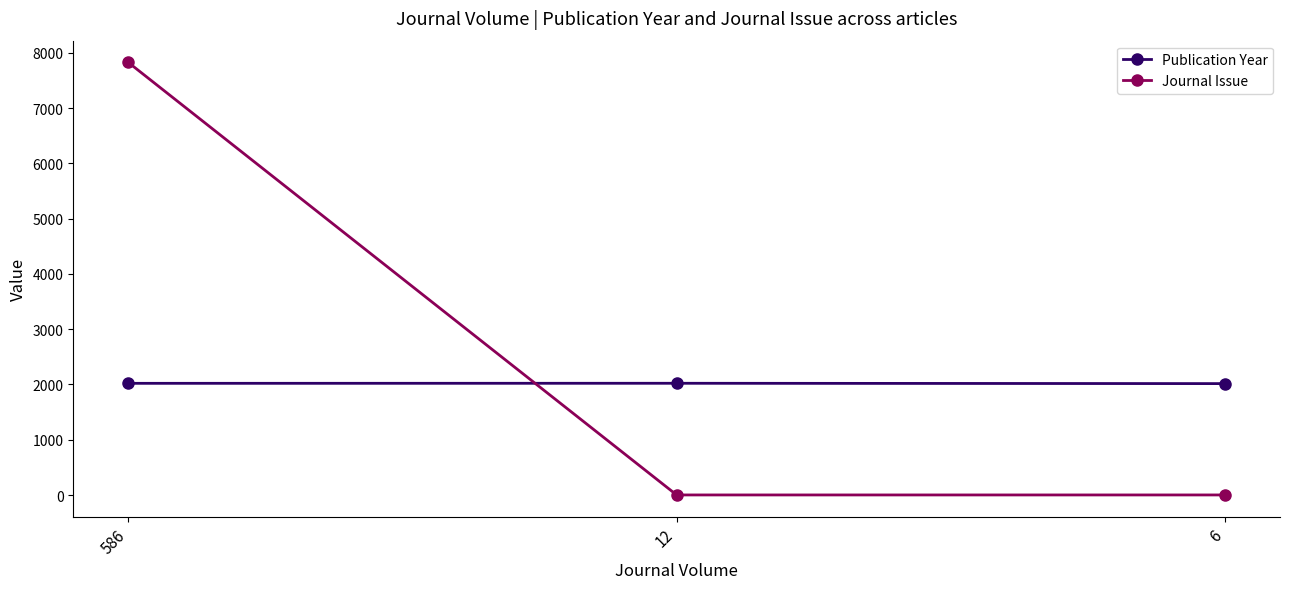

At 586, list the series in order from smallest to largest.

Publication Year, Journal Issue